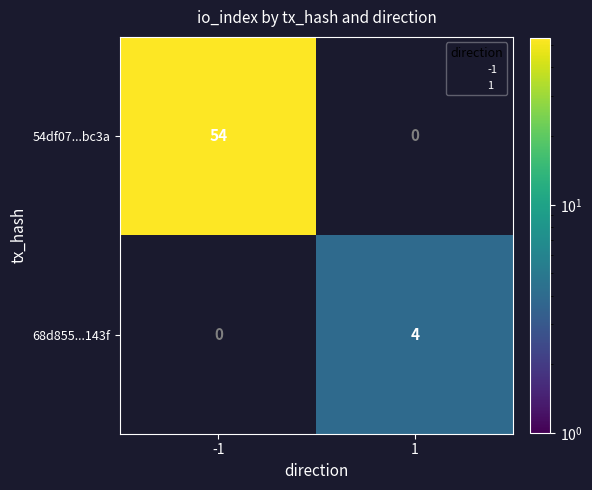

The value of 68d855...143f at 1 is 4. True or false?

True